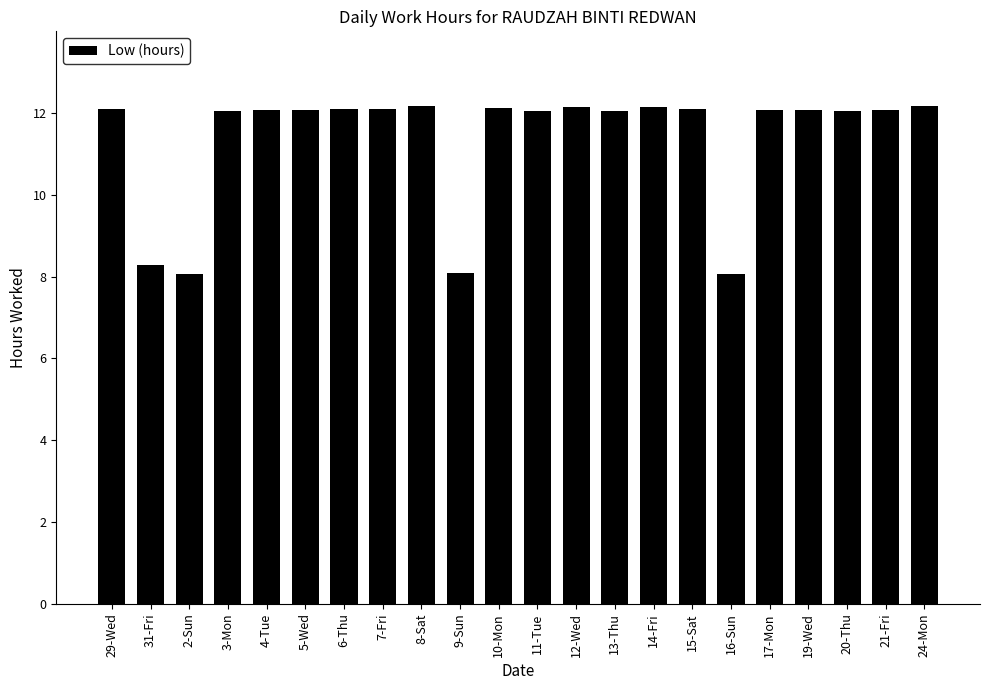

What is the average value?

11.4